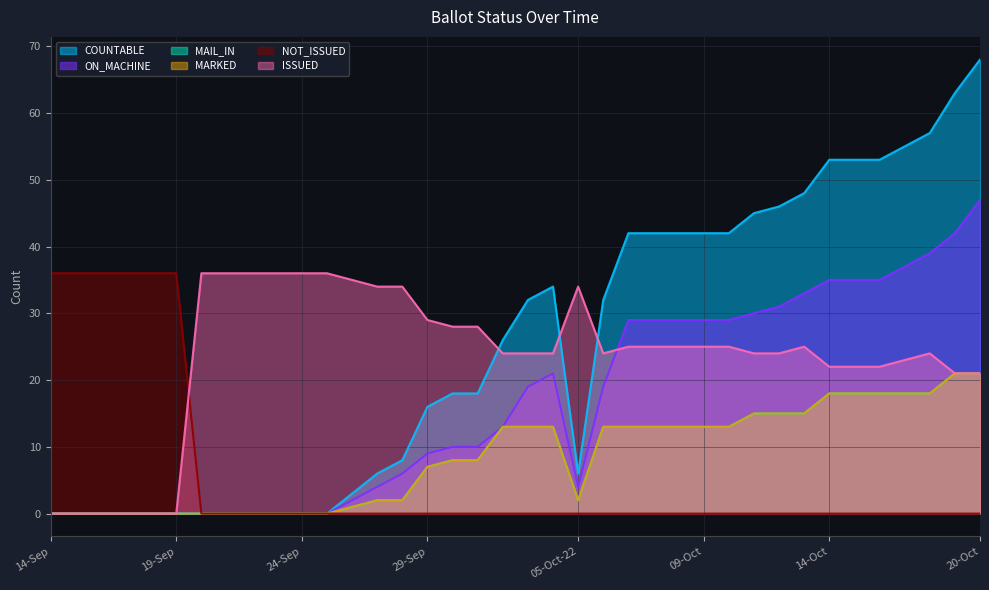

What is the greatest value displayed?

68